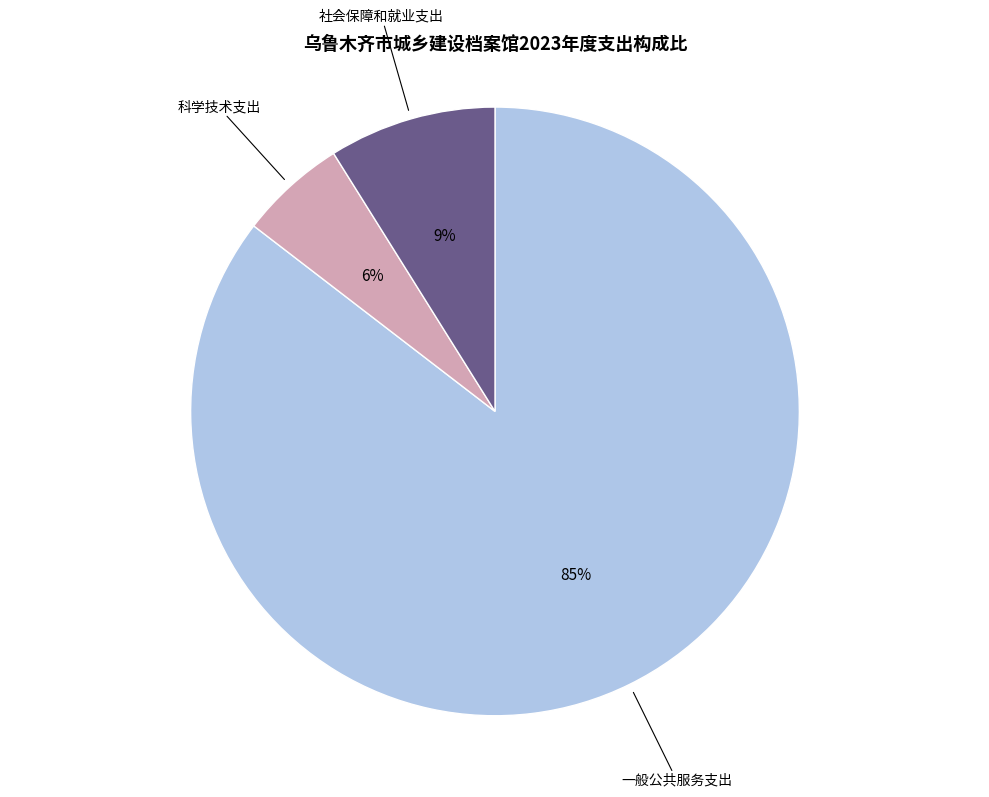

To the nearest percent, what is the combined percentage of 科学技术支出 and 一般公共服务支出?

91%